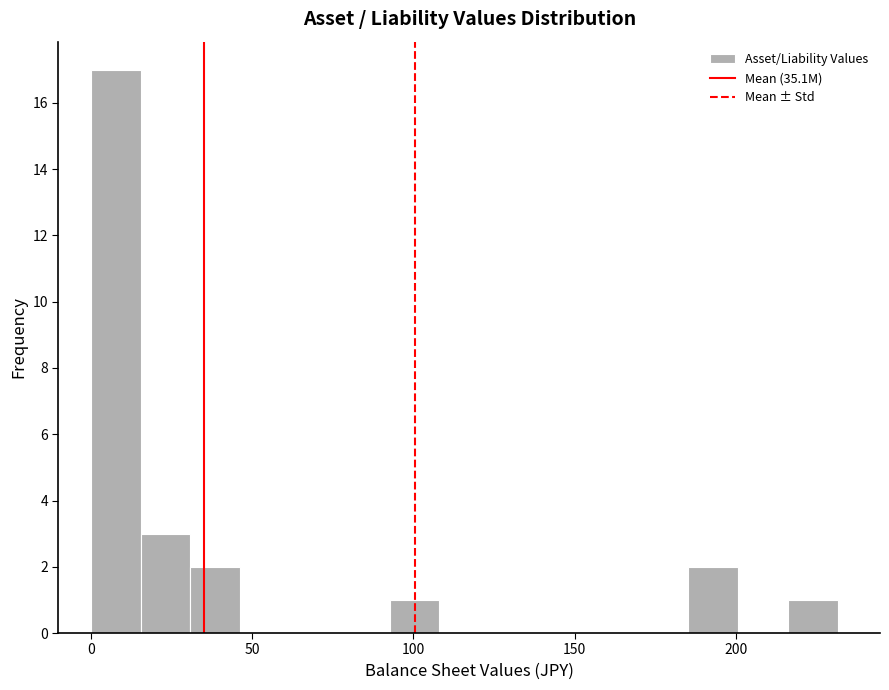

Around what value on the x-axis is the tallest bar? Give the approximate position of its centre, as read against the axis.

10